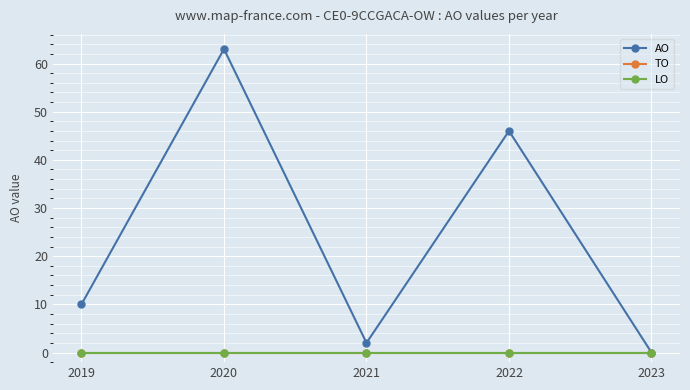

True or false: LO and AO intersect in this chart.

False